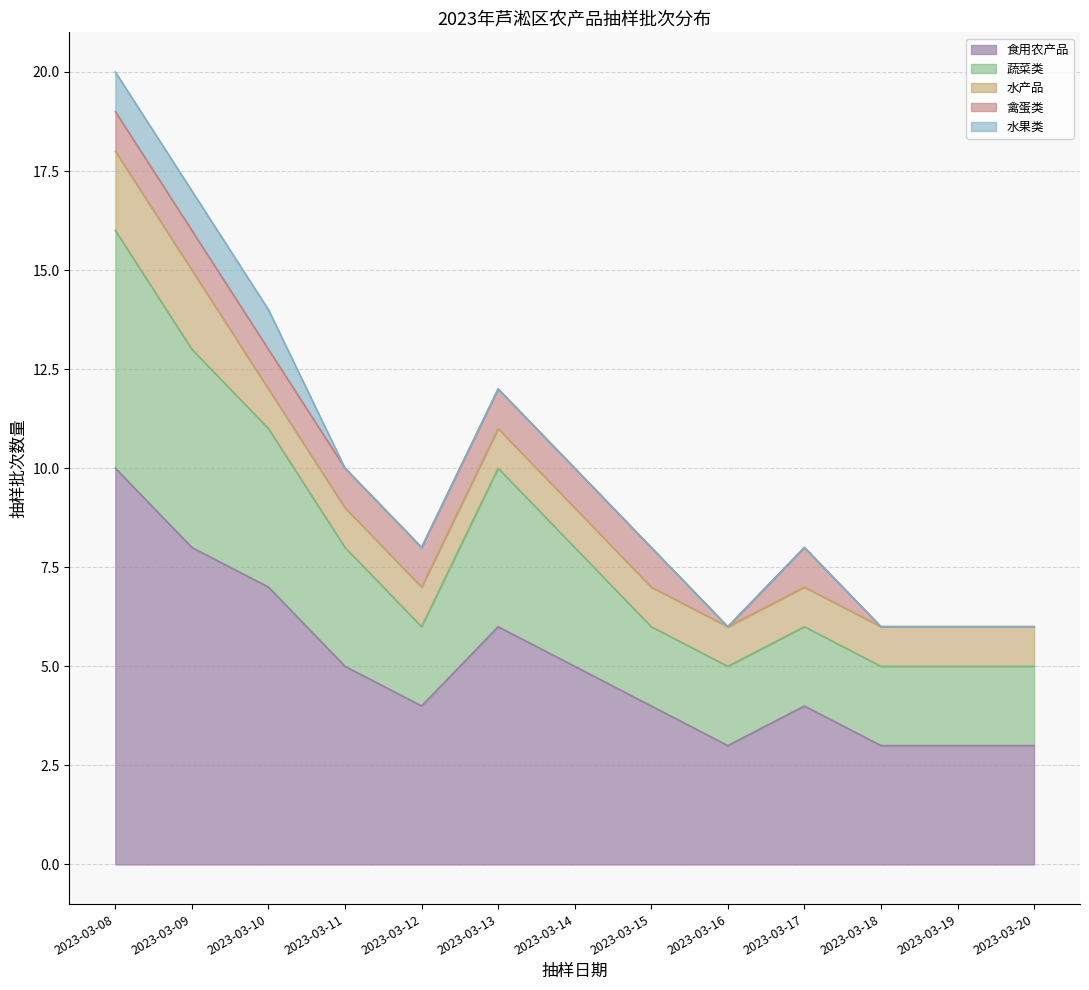

At which label does 食用农产品 reach its minimum?

2023-03-16